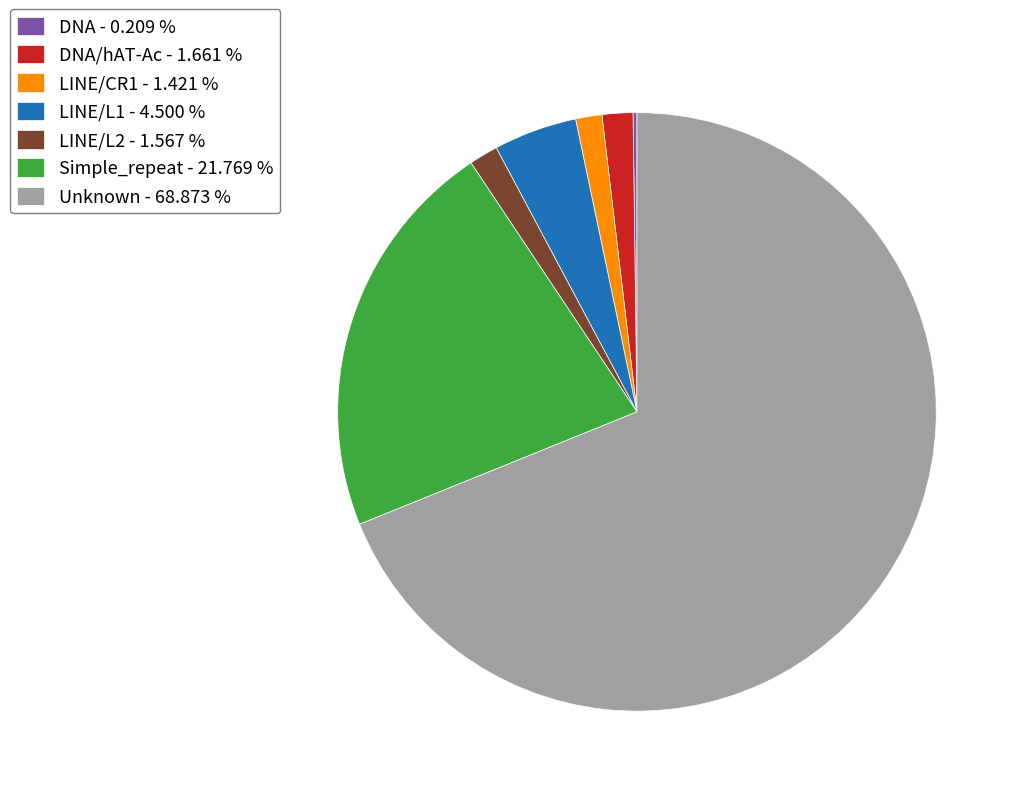

Which category accounts for the majority?

Unknown - 68.873 %